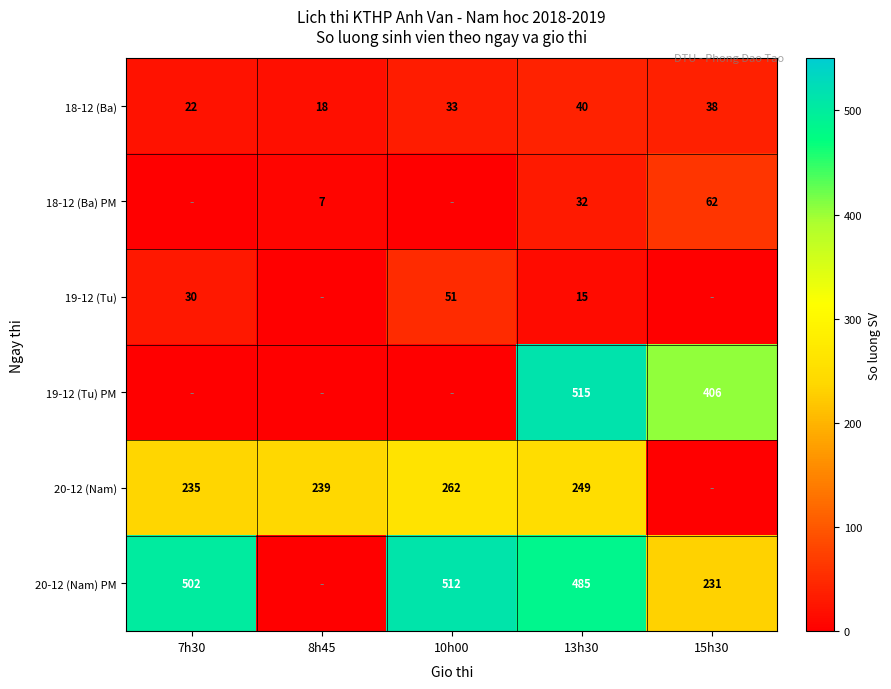

The 18-12 (Ba) series shows 33 at 7h30. True or false?

False